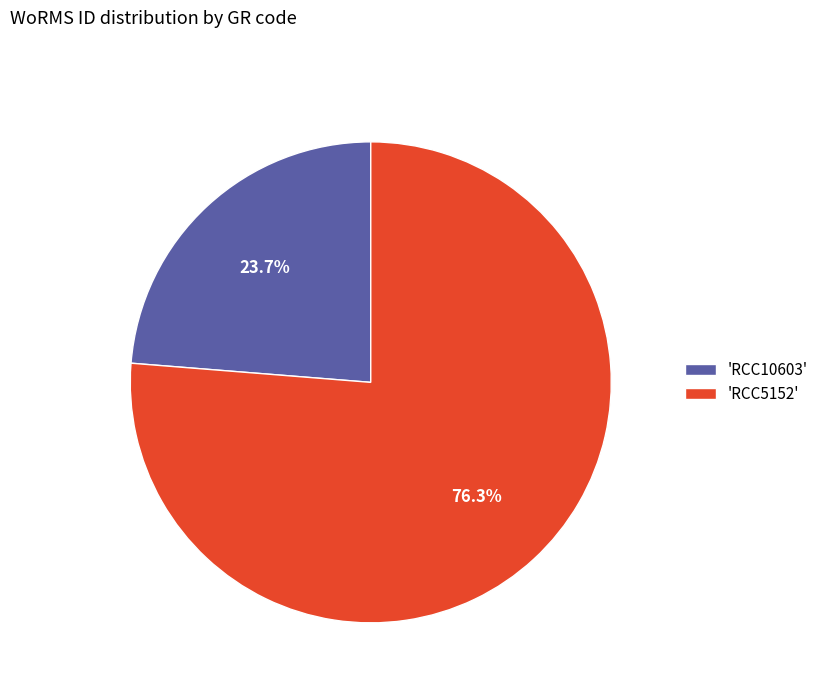

Do 'RCC10603' and 'RCC5152' together represent more than half of the pie?

Yes